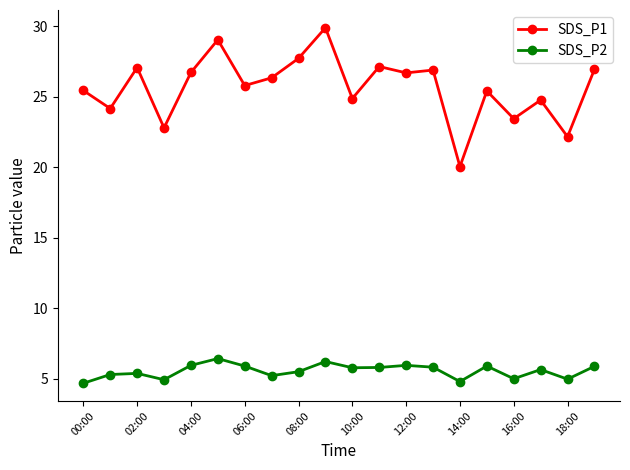

Rank the series by their average value, from highest to lowest.

SDS_P1, SDS_P2